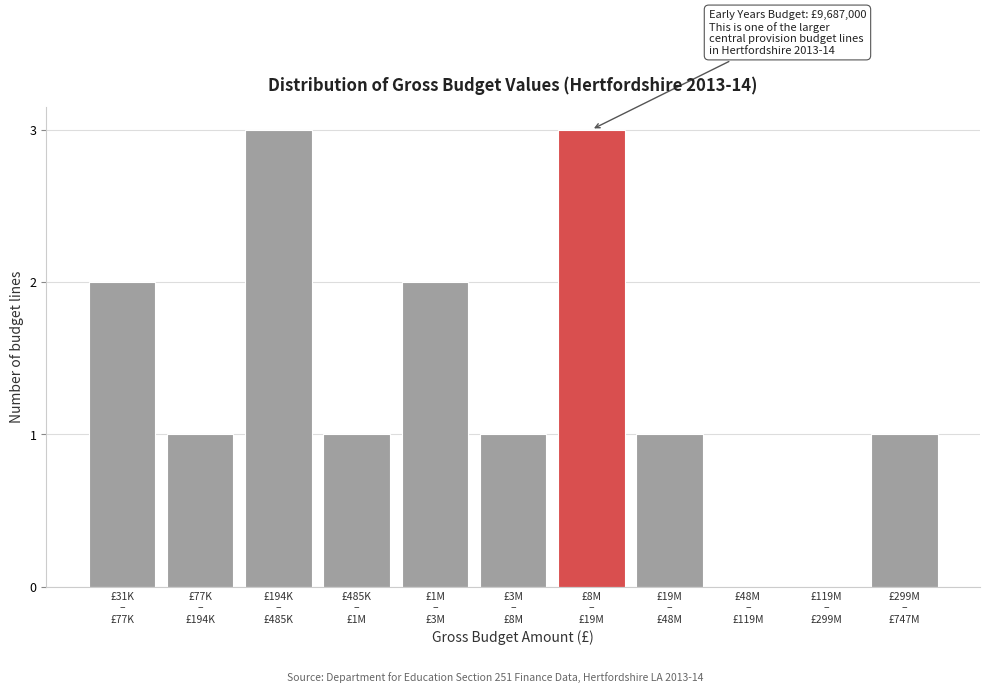

What is the maximum value shown in the chart?

3